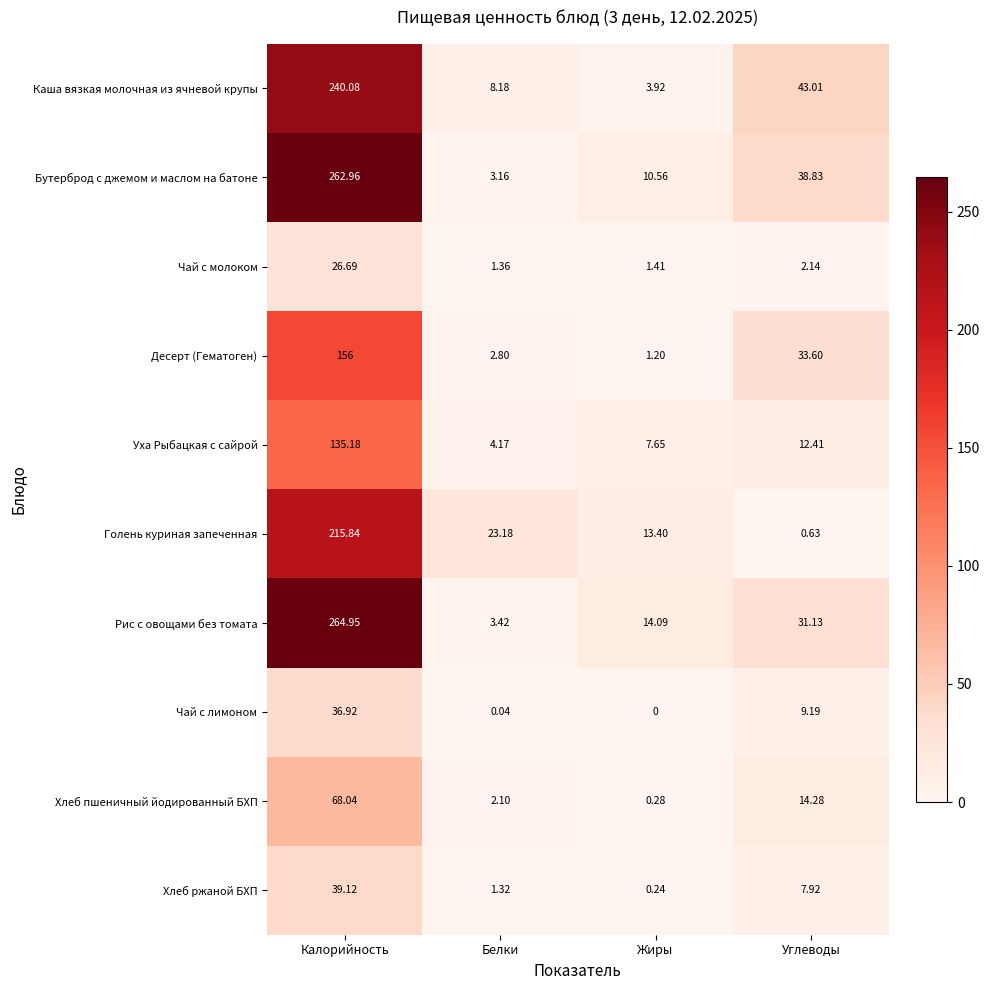

At which label does Десерт (Гематоген) reach its peak?

Калорийность